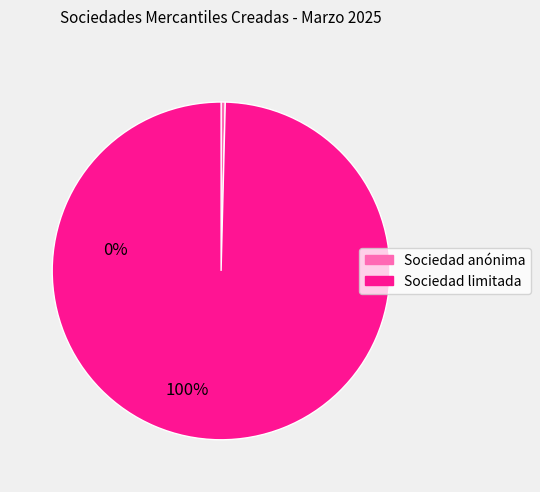

Do Sociedad limitada and Sociedad anónima together represent more than half of the pie?

Yes